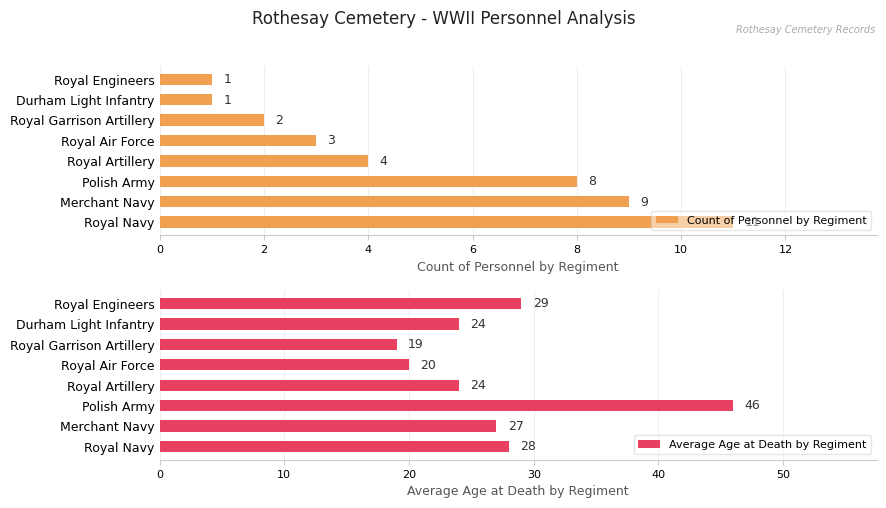

At how many categories does at least one series exceed 15?

8